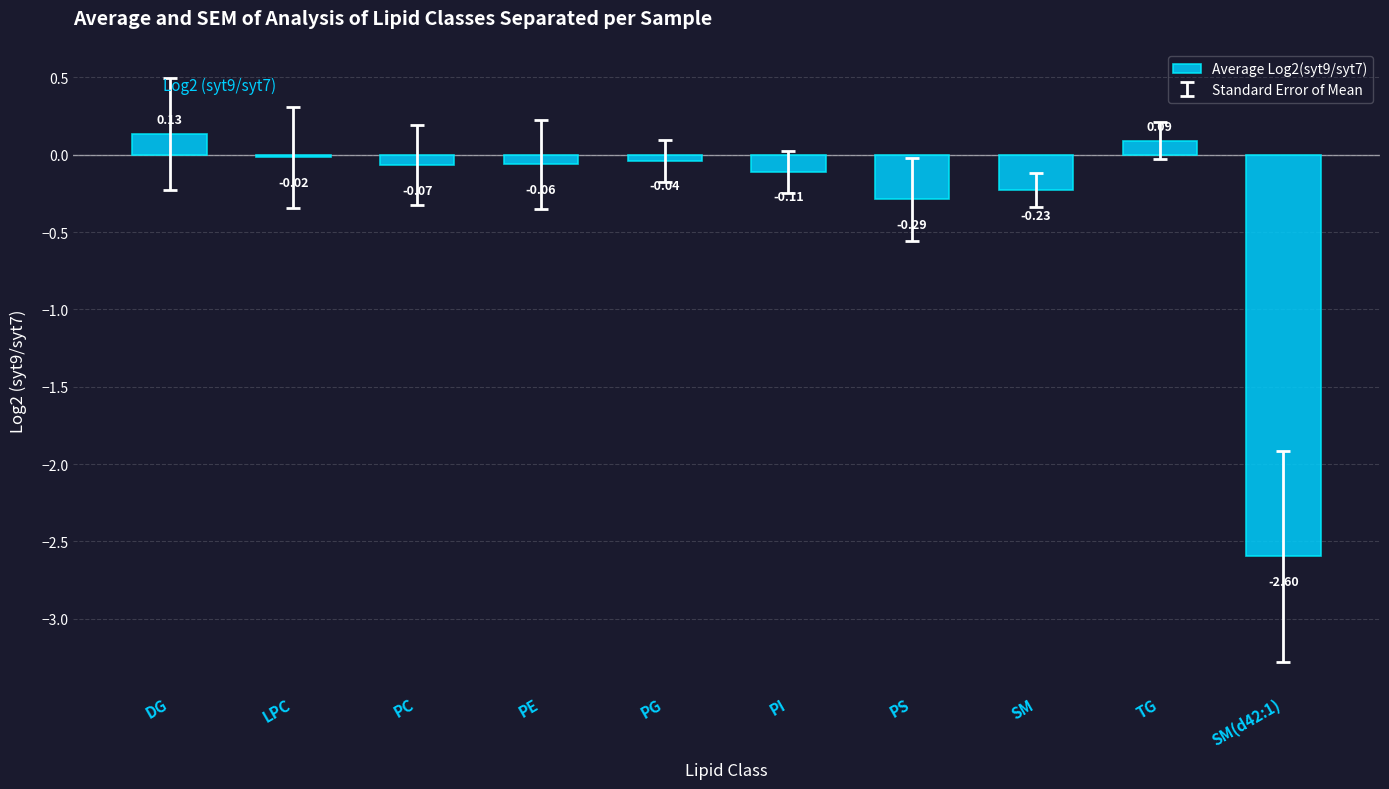

What is the label of the 2nd bar from the left?

LPC